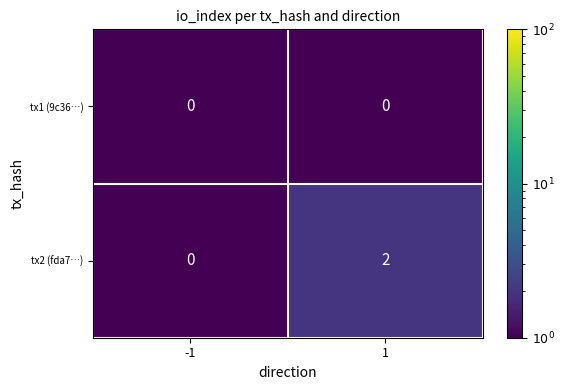

What is the total value across all series at 1?

2